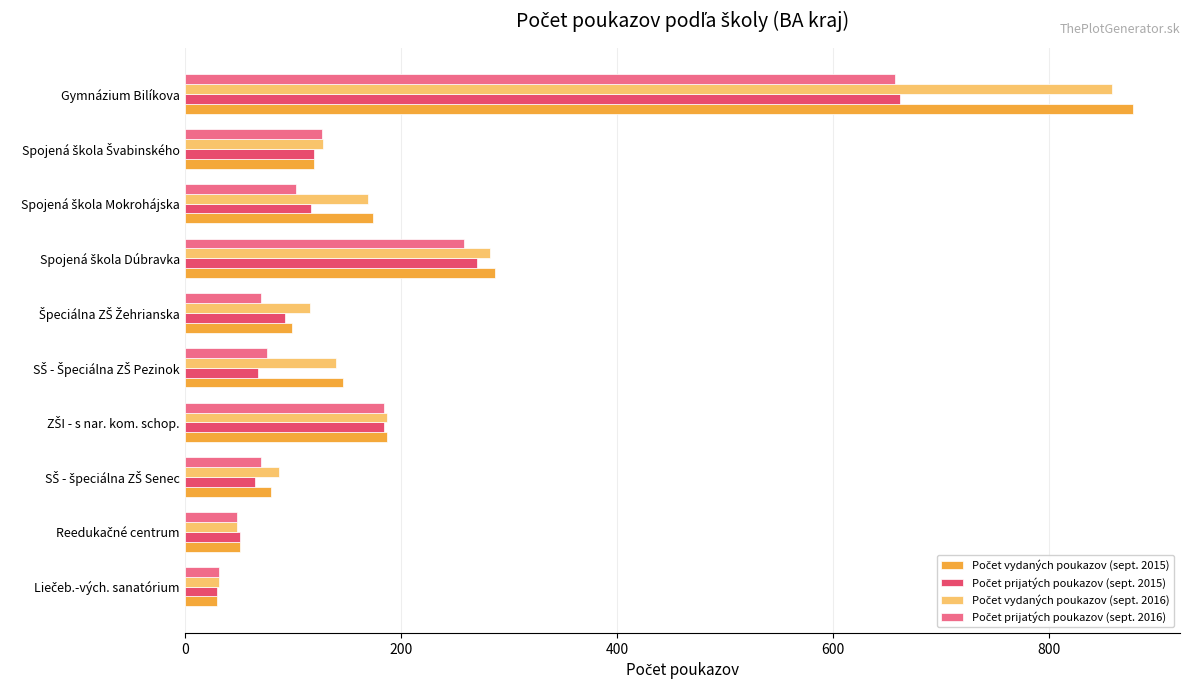

Which label corresponds to the largest value in the chart?

Gymnázium Bilíkova